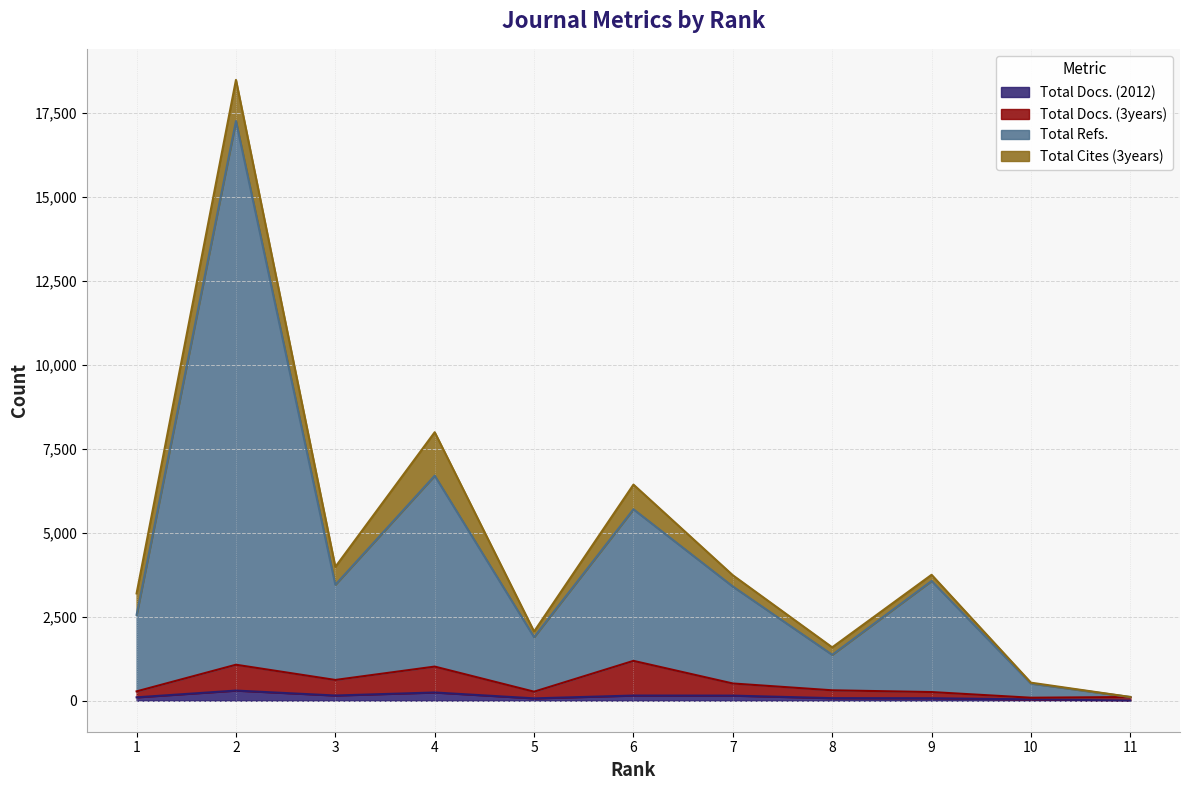

Does the chart display data point markers on the line(s)?

No